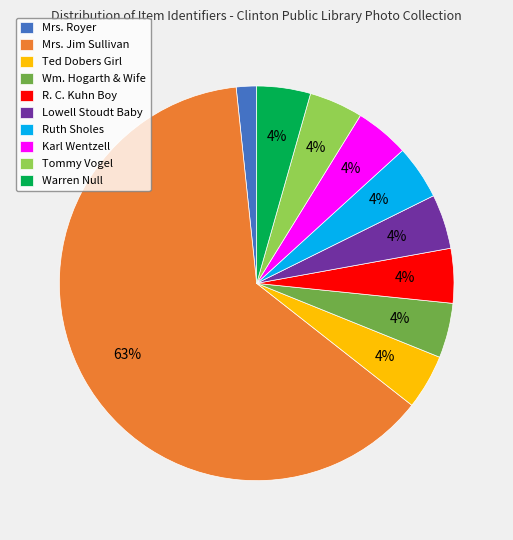

Does any single category account for the majority?

Yes